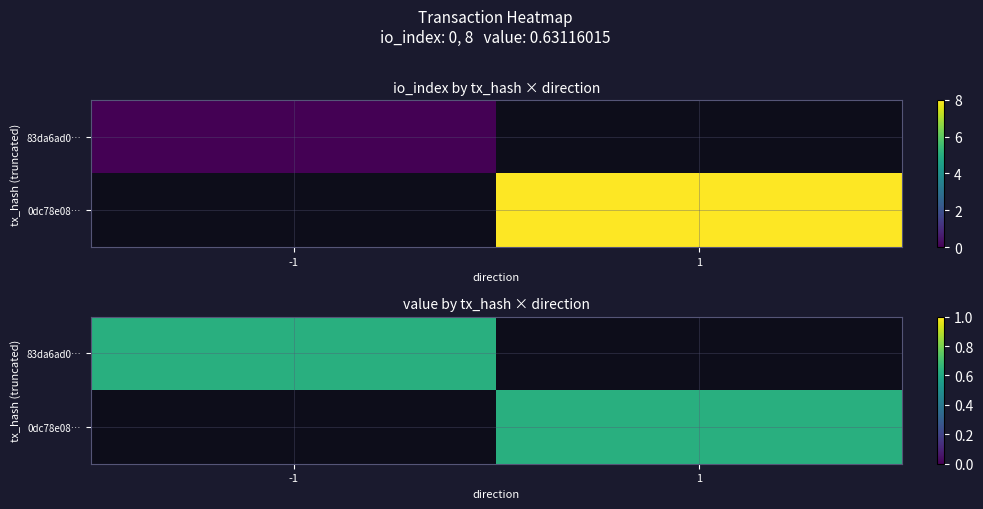

What is the difference between the 0dc78e08147b8e8678b9c99fe0a1e5ff058a5aa values at io_index and value?

7.4